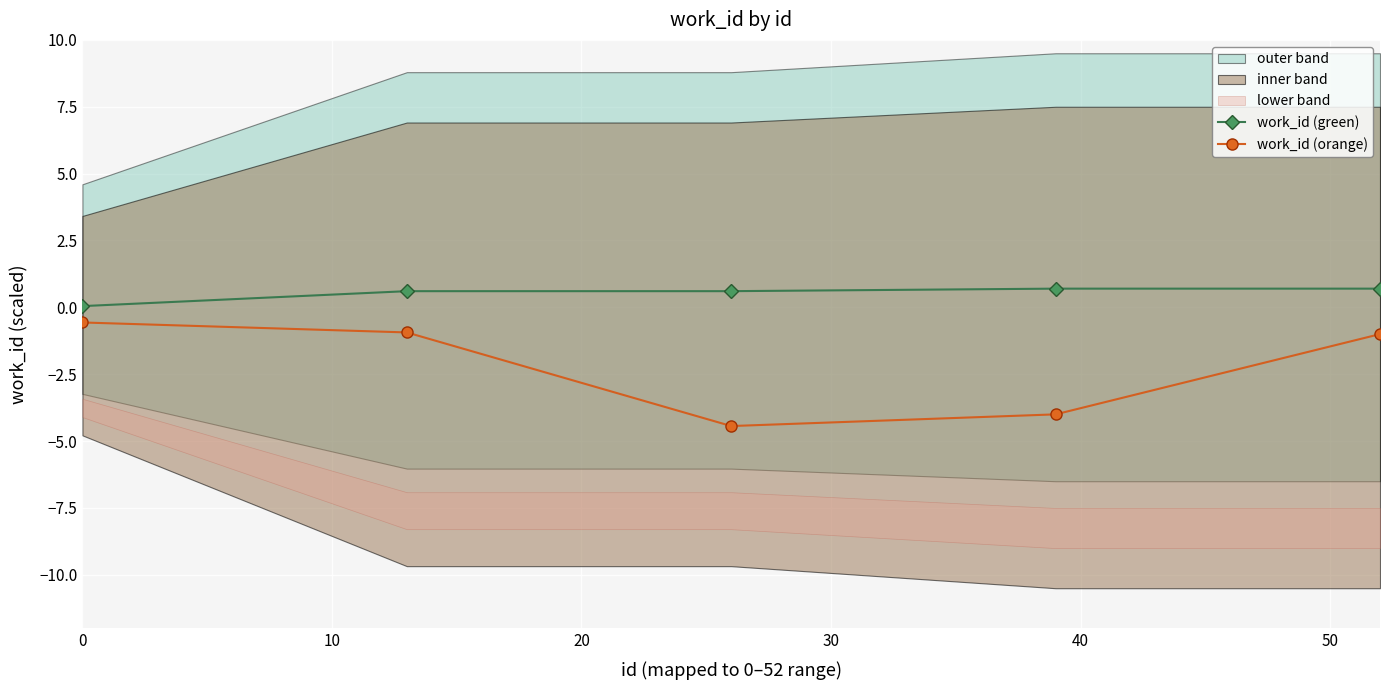

What is the value of the work_id (orange) point at the 3rd from the left?

-4.4